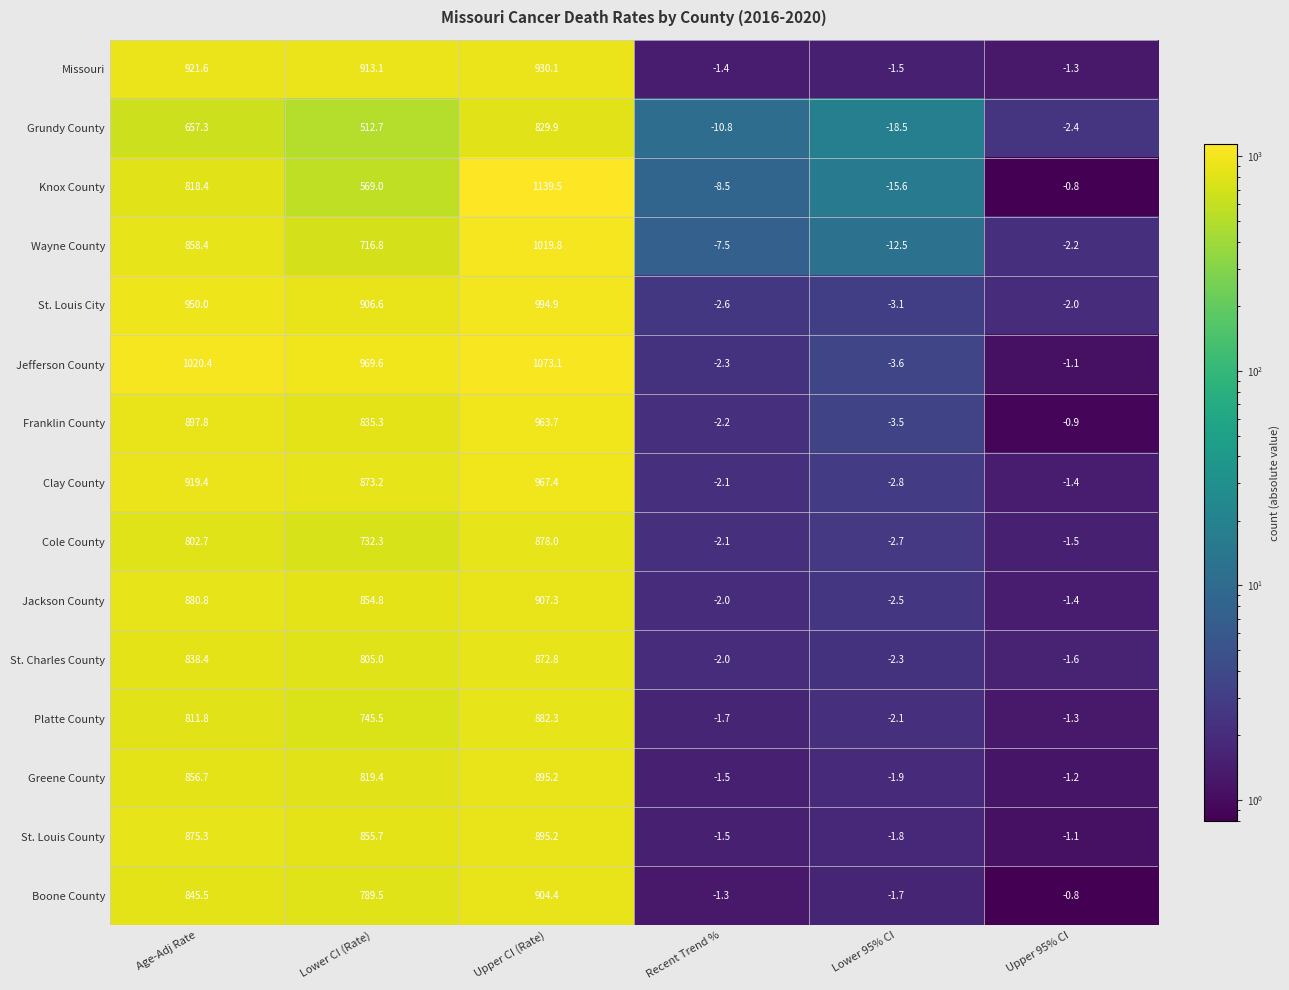

Between Lower CI (Rate) and Upper 95% CI, which series saw the biggest shift?

Jefferson County